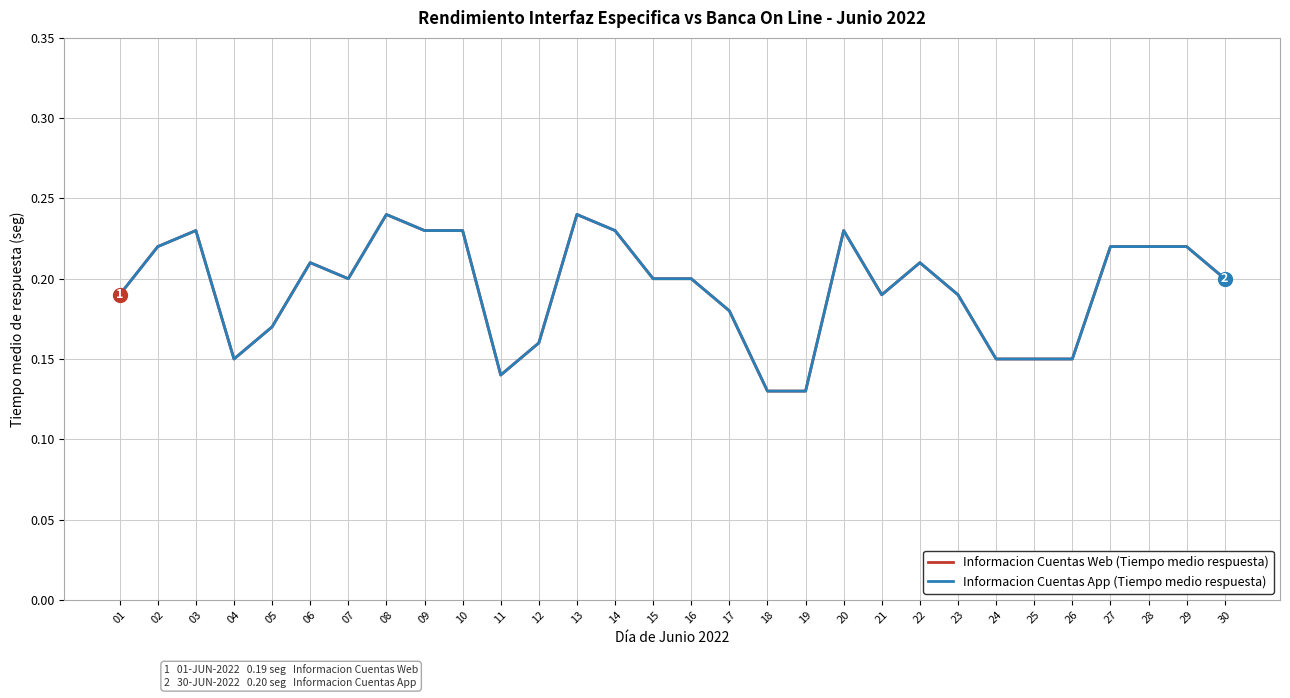

Reading right to left, list all the values displayed in this chart.

Informacion Cuentas Web (Tiempo medio respuesta): 0.2	0.2	0.2	0.2	0.1	0.1	0.1	0.2	0.2	0.2	0.2	0.1	0.1	0.2	0.2	0.2	0.2	0.2	0.2	0.1	0.2	0.2	0.2	0.2	0.2	0.2	0.1	0.2	0.2	0.2
Informacion Cuentas App (Tiempo medio respuesta): 0.2	0.2	0.2	0.2	0.1	0.1	0.1	0.2	0.2	0.2	0.2	0.1	0.1	0.2	0.2	0.2	0.2	0.2	0.2	0.1	0.2	0.2	0.2	0.2	0.2	0.2	0.1	0.2	0.2	0.2